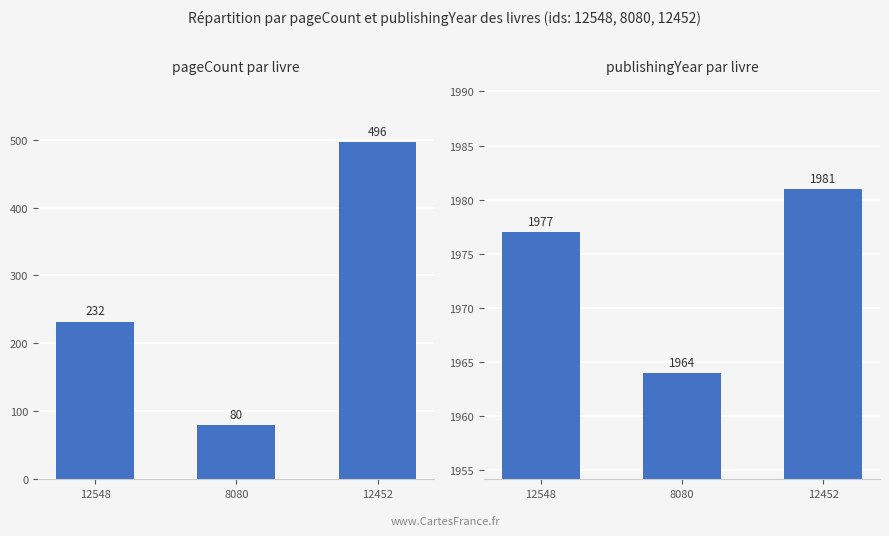

What is the total value across all series at 8080?

2044